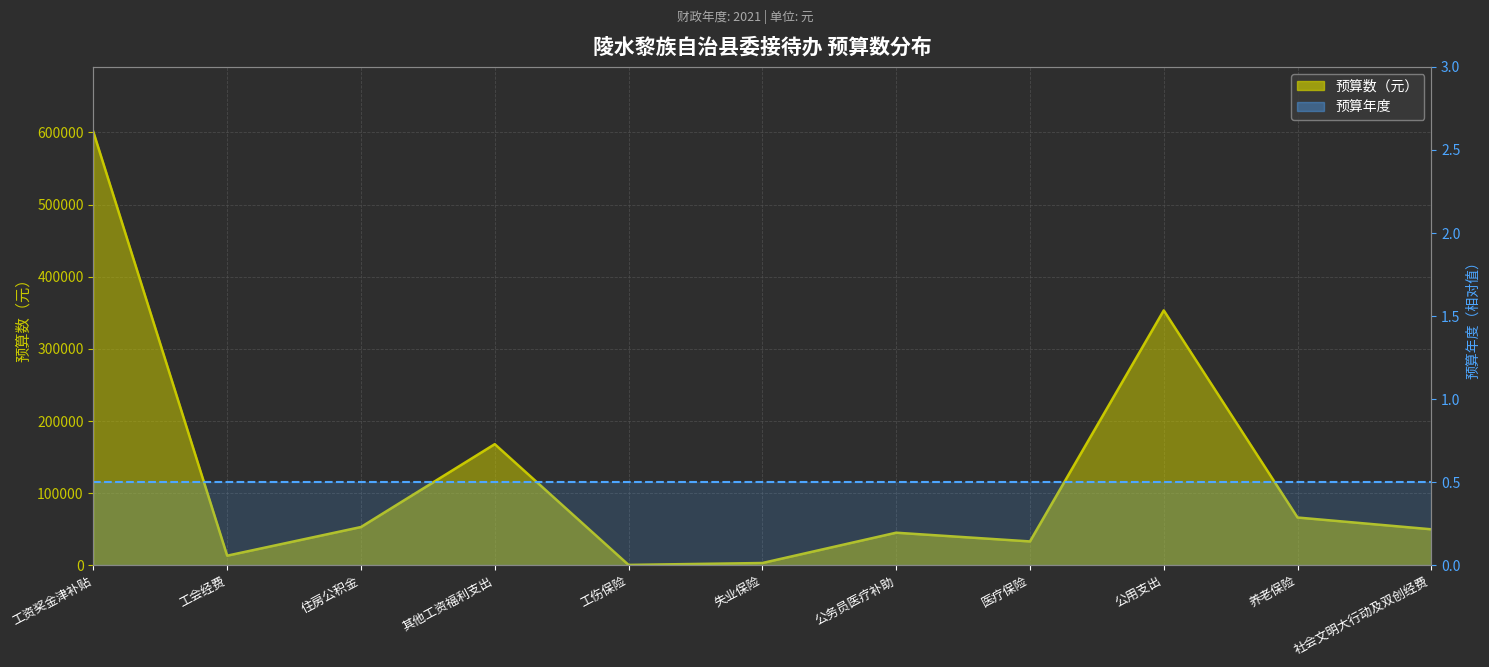

What is the difference between the maximum and minimum values?

600116.3